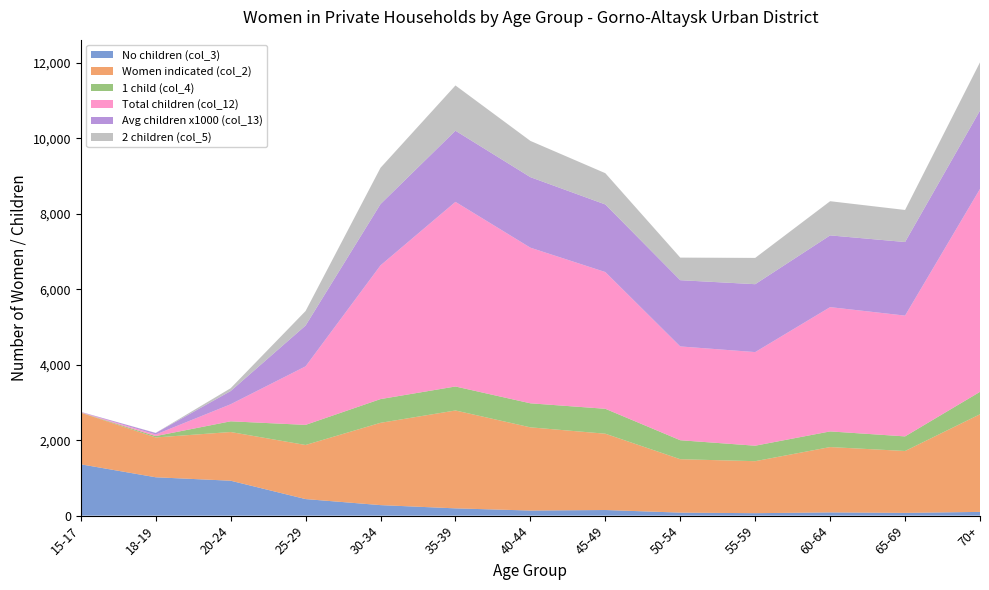

Reading right to left, extract all data points from this chart.

No children (col_3): 70+=99	65-69=73	60-64=86	55-59=65	50-54=80	45-49=149	40-44=135	35-39=193	30-34=279	25-29=439	20-24=926	18-19=1017	15-17=1361
Women indicated (col_2): 70+=2589	65-69=1641	60-64=1732	55-59=1379	50-54=1416	45-49=2023	40-44=2206	35-39=2595	30-34=2182	25-29=1434	20-24=1291	18-19=1056	15-17=1368
1 child (col_4): 70+=594	65-69=387	60-64=415	55-59=410	50-54=503	45-49=661	40-44=637	35-39=636	30-34=629	25-29=533	20-24=284	18-19=36	15-17=5
Total children (col_12): 70+=5380	65-69=3202	60-64=3295	55-59=2482	50-54=2487	45-49=3625	40-44=4126	35-39=4895	30-34=3545	25-29=1552	20-24=452	18-19=42	15-17=9
Avg children x1000 (col_13): 70+=2078	65-69=1951	60-64=1902	55-59=1800	50-54=1756	45-49=1792	40-44=1870	35-39=1886	30-34=1625	25-29=1082	20-24=350	18-19=40	15-17=7
2 children (col_5): 70+=1278	65-69=850	60-64=906	55-59=697	50-54=599	45-49=829	40-44=961	35-39=1200	30-34=962	25-29=385	20-24=75	18-19=3	15-17=2